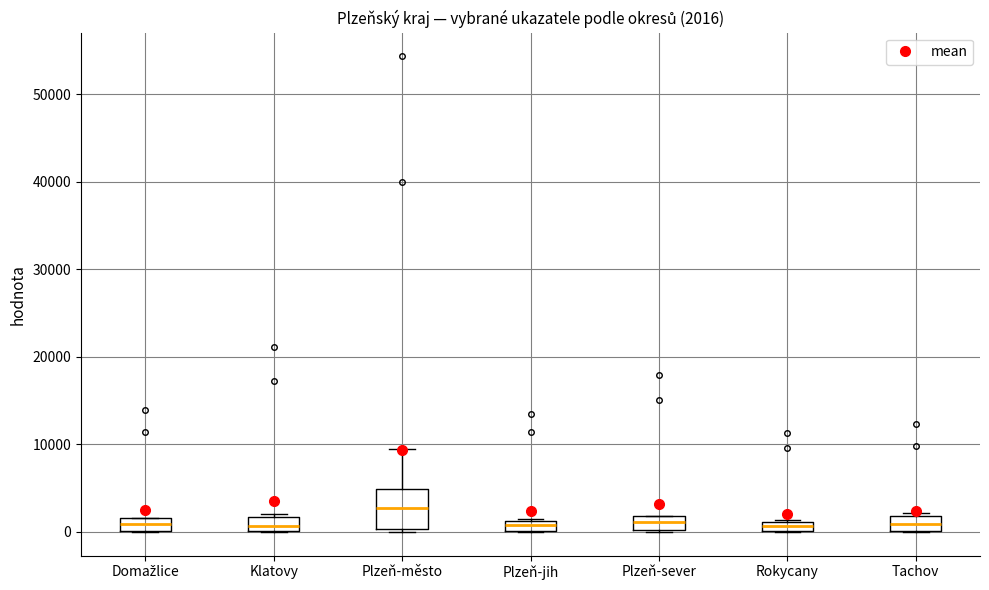

Which box is the tallest, from its lower edge to its upper edge?

Plzeň-město